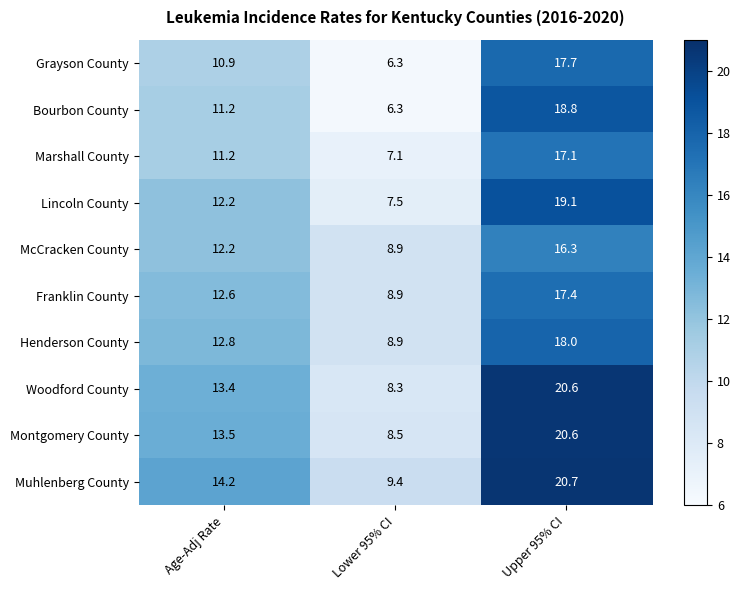

List the labels in order of Lincoln County value, largest first.

Upper 95% CI, Age-Adj Rate, Lower 95% CI